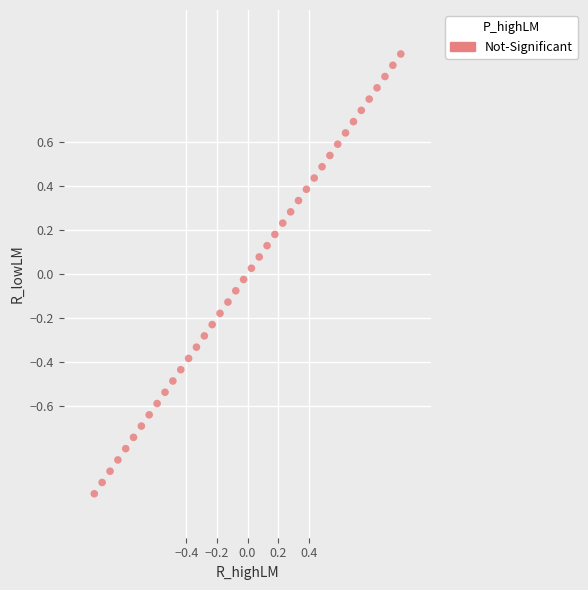

What is the range of X values (max minus min)?

2.0